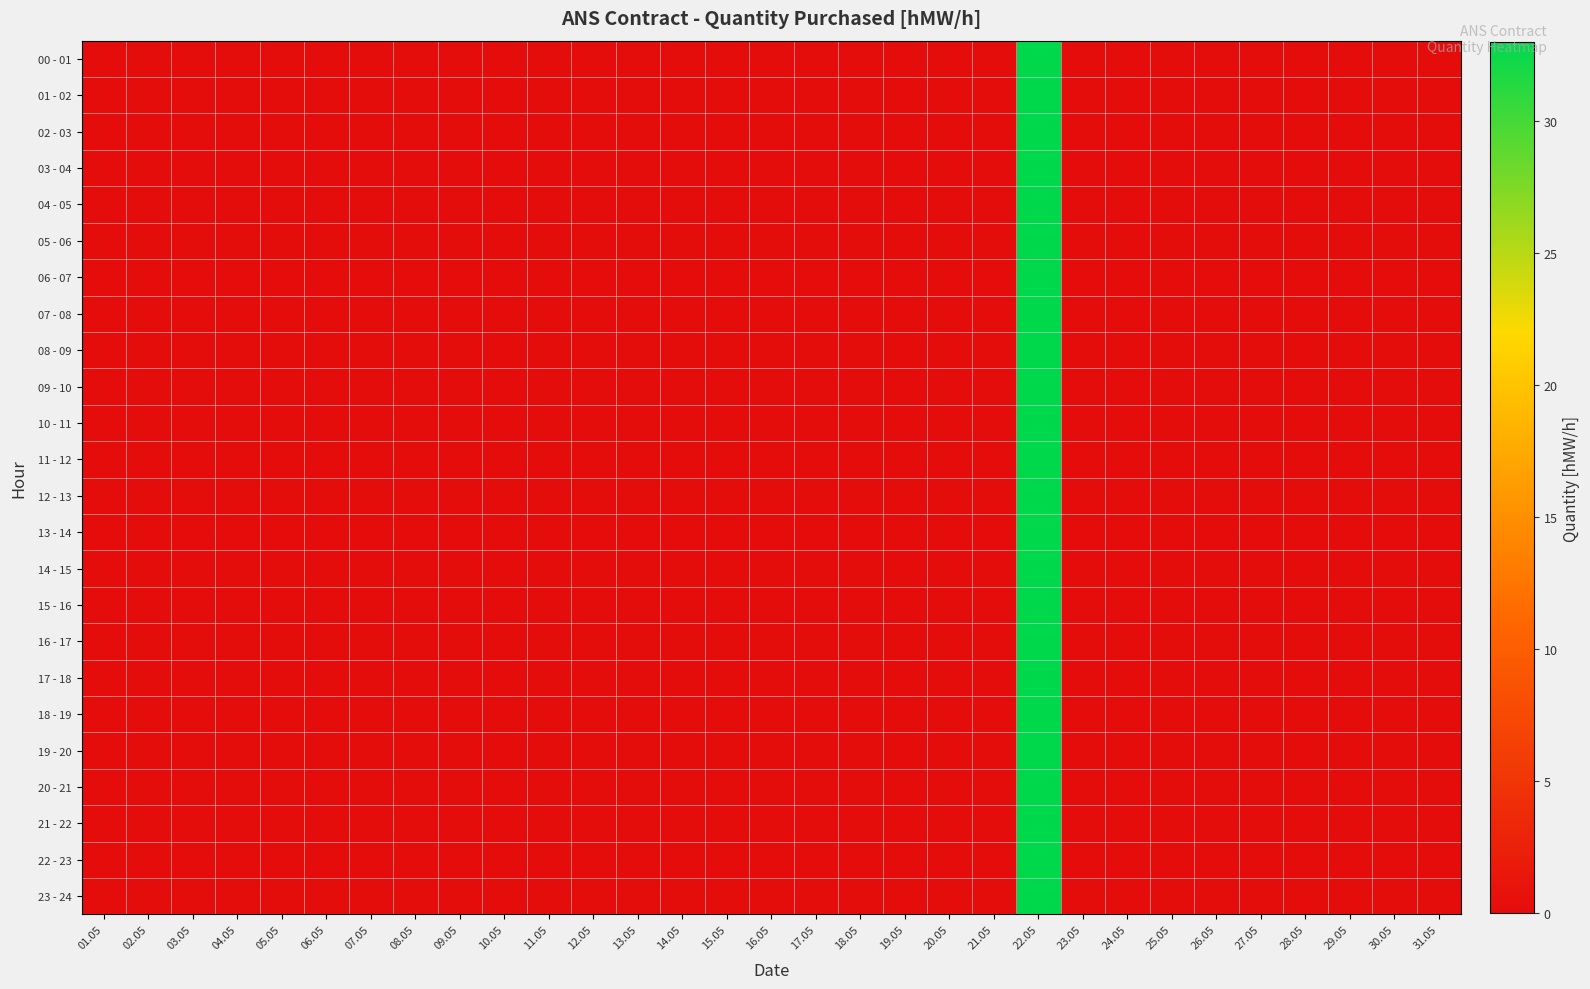

What is the maximum value shown in the chart?

33